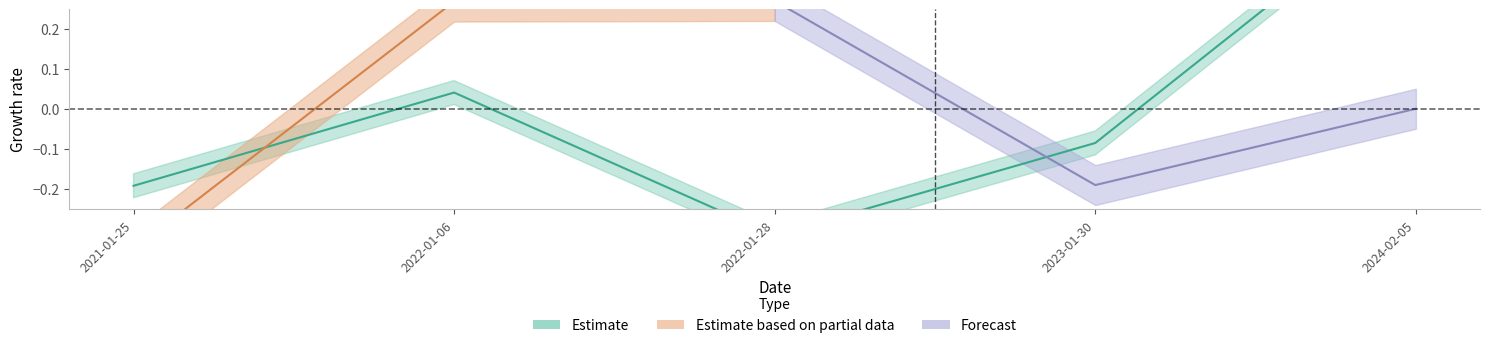

At which label does the data first exceed 0?

2022-01-06